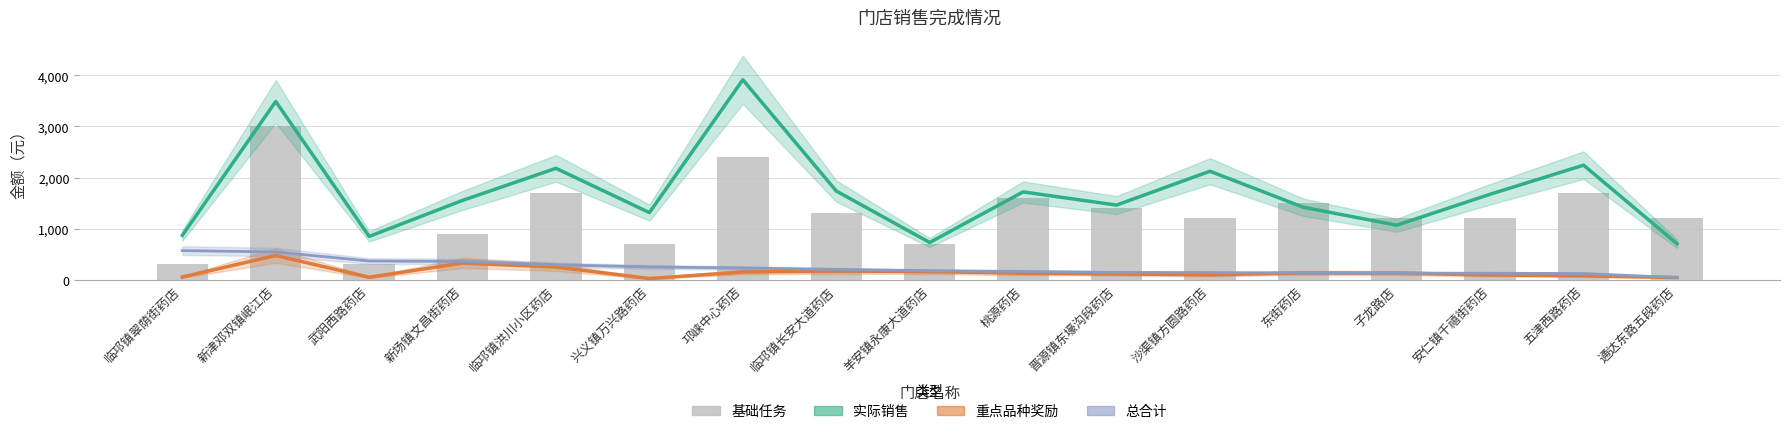

What are all the series names shown in the legend?

实际销售, 重点品种奖励, 总合计, 基础任务